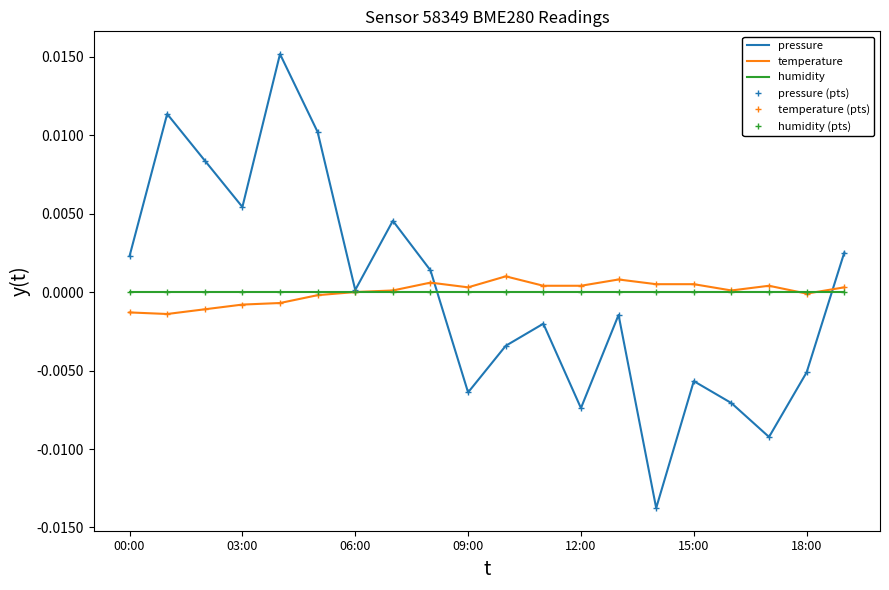

List the labels in order of temperature (pts) value, largest first.

10, 13, 8, 14, 15, 11, 12, 17, 9, 19, 7, 16, 18:00, 18, 15:00, 12:00, 09:00, 06:00, 00:00, 03:00